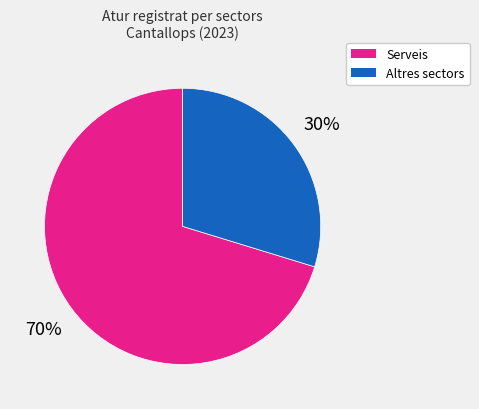

To the nearest percent, what is the average slice percentage?

50%